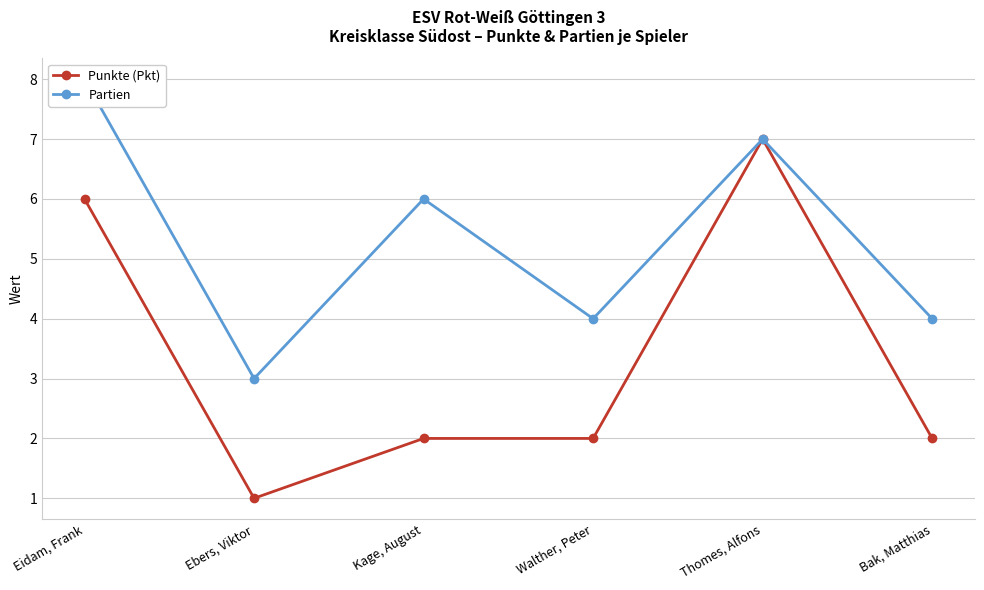

Reading left to right, list all the values displayed in this chart.

Punkte (Pkt): Eidam, Frank=6	Ebers, Viktor=1	Kage, August=2	Walther, Peter=2	Thomes, Alfons=7	Bak, Matthias=2
Partien: Eidam, Frank=8	Ebers, Viktor=3	Kage, August=6	Walther, Peter=4	Thomes, Alfons=7	Bak, Matthias=4